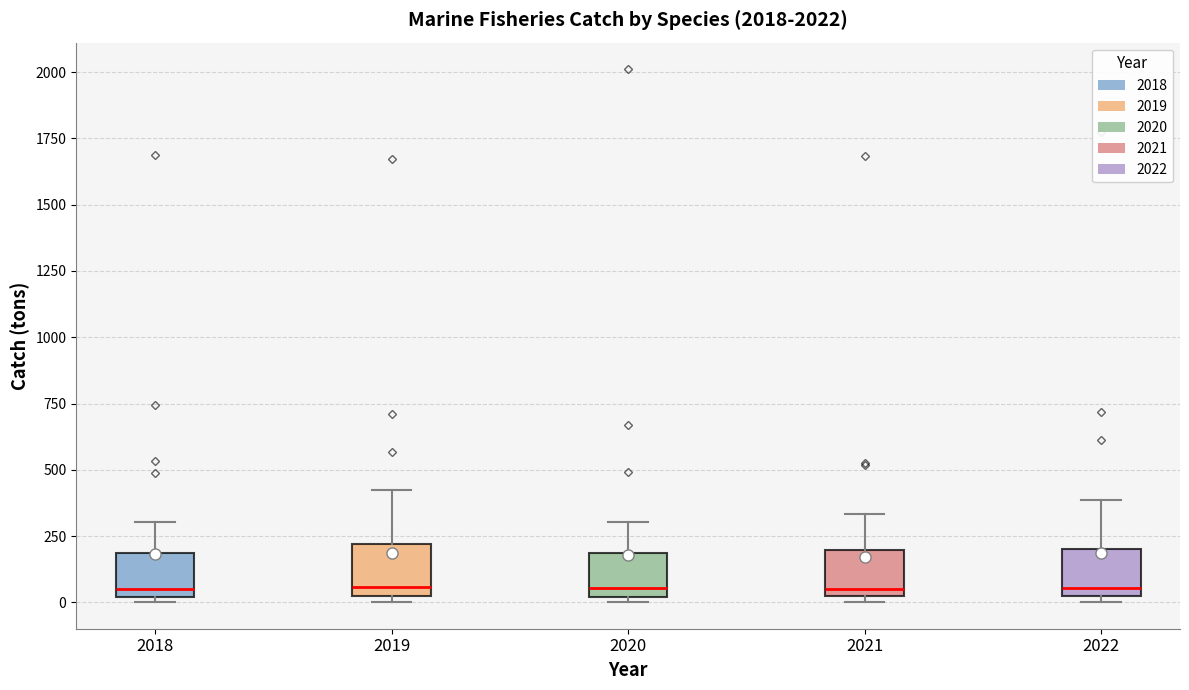

Reading left to right, transcribe this box plot: for each box, give where its median line is, the range the box spans, and where its two whiskers end, as read against the y-axis. The values are not printed on the chart, so give them approximately, as read against the axis.

2018: median 50, box 0 to 200, whiskers 0 (just below the box's lower edge) to 300
2019: median 50, box 0 to 200, whiskers 0 (just below the box's lower edge) to 400
2020: median 50, box 0 to 200, whiskers 0 (just below the box's lower edge) to 300
2021: median 50, box 0 to 200, whiskers 0 (just below the box's lower edge) to 350
2022: median 50, box 0 to 200, whiskers 0 (just below the box's lower edge) to 400